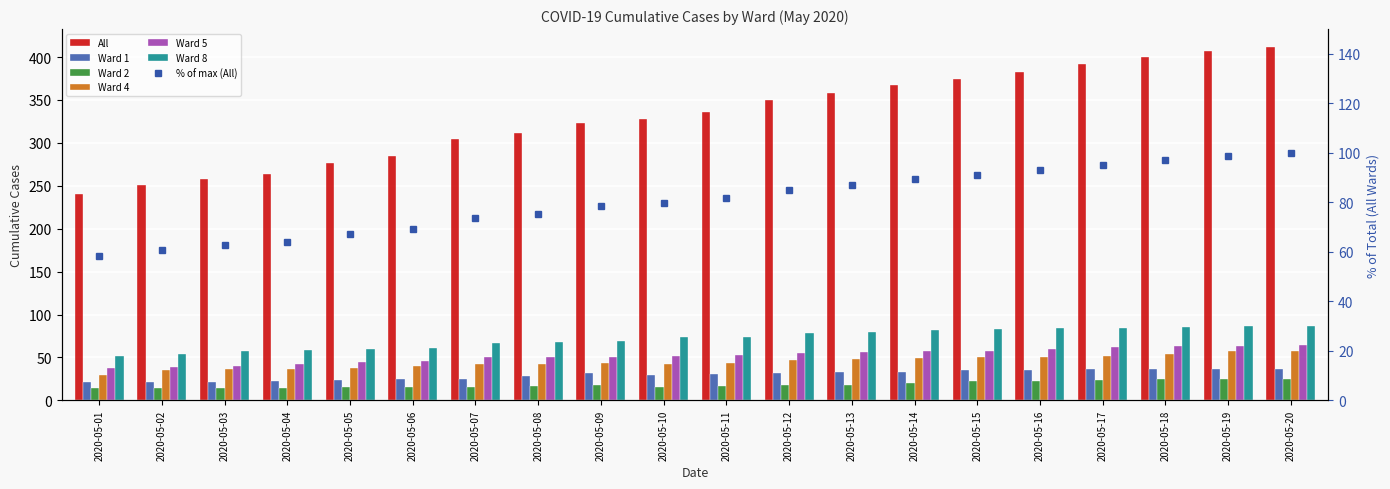

Rank the series by their maximum value, from lowest to highest.

Ward 2, Ward 1, Ward 4, Ward 5, Ward 8, All